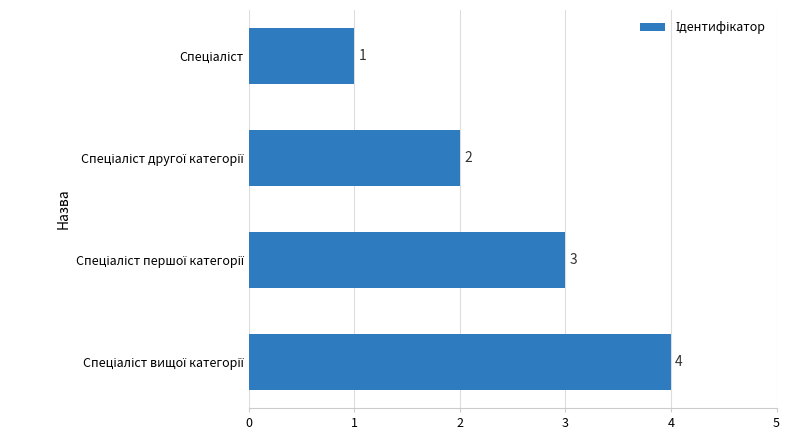

How many series are shown in this chart?

1